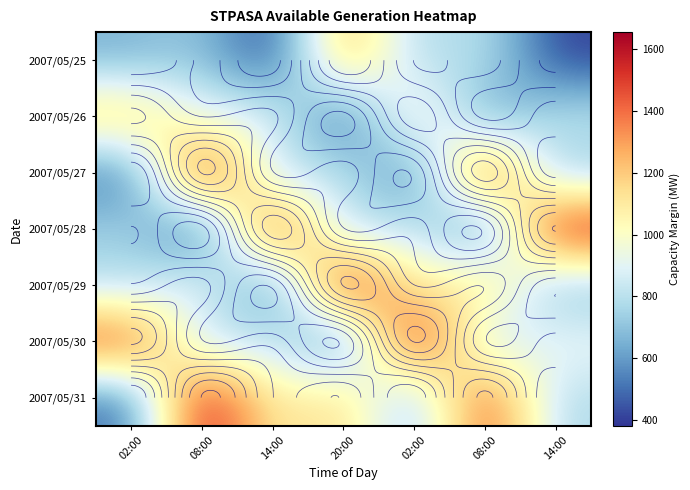

At how many categories does at least one series exceed 893?

7